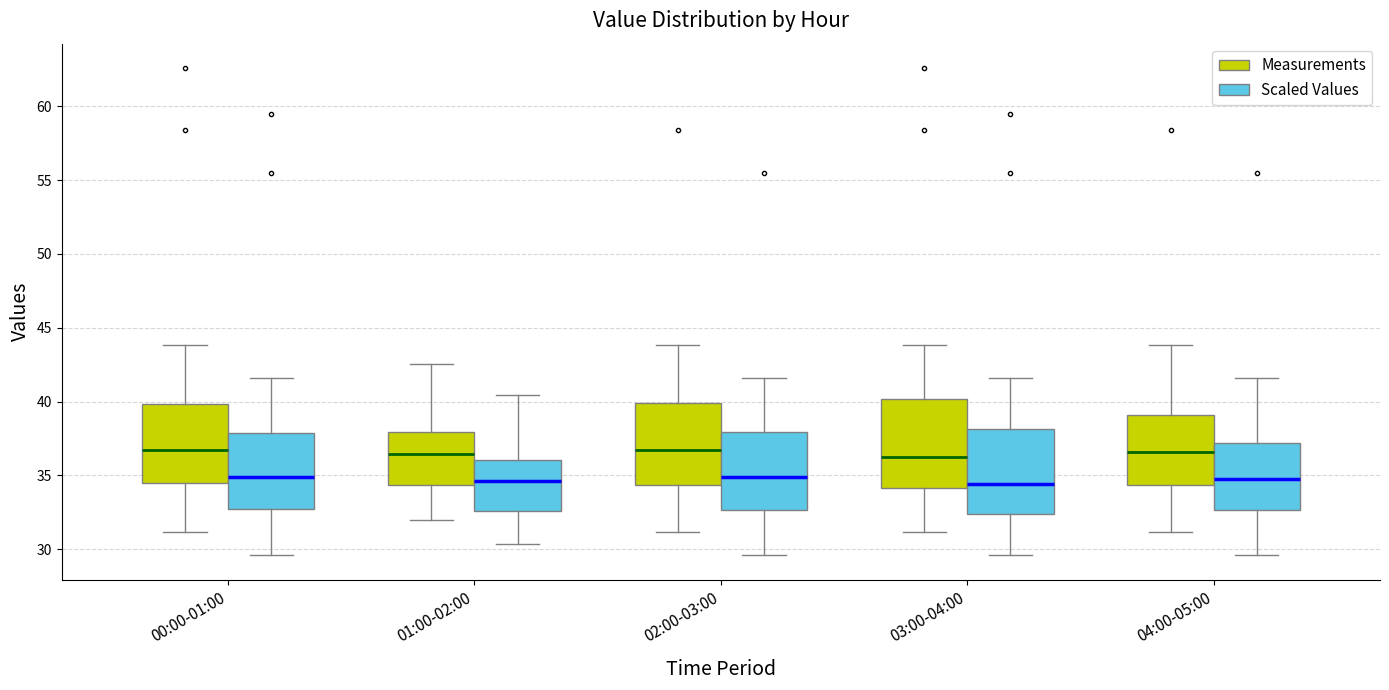

Where does the median line of the box for 04:00-05:00 (Scaled Values) sit on the y-axis? The values are not printed on the chart, so give them approximately, as read against the axis.

34.5